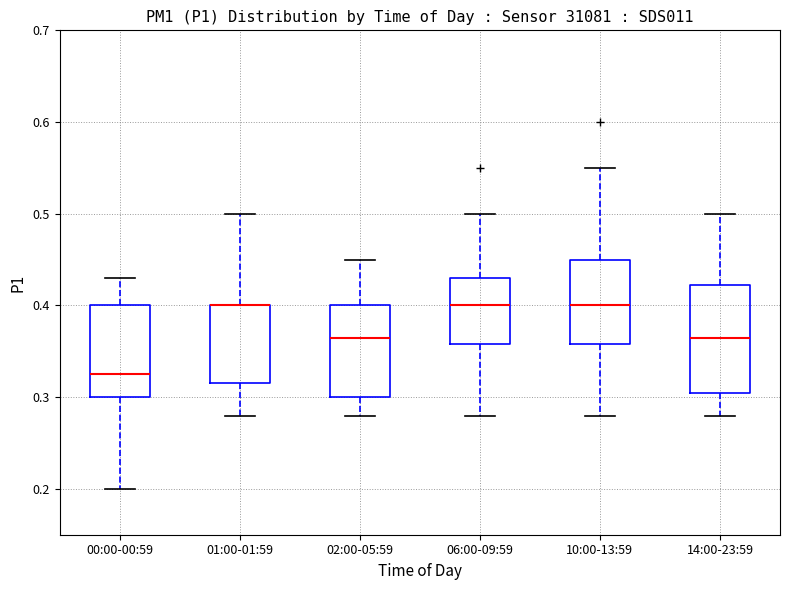

Reading left to right, read every box against the y-axis: the position of its median line, the range the box covers, and the ends of its whiskers. The values are not printed on the chart, so give them approximately, as read against the axis.

00:00-00:59: median 0.33, box 0.30 to 0.40, whiskers 0.20 to 0.43
01:00-01:59: median 0.40 (drawn on the box's upper edge), box 0.32 to 0.40, whiskers 0.28 to 0.50
02:00-05:59: median 0.37, box 0.30 to 0.40, whiskers 0.28 to 0.45
06:00-09:59: median 0.40, box 0.36 to 0.43, whiskers 0.28 to 0.50
10:00-13:59: median 0.40, box 0.36 to 0.45, whiskers 0.28 to 0.55
14:00-23:59: median 0.37, box 0.31 to 0.42, whiskers 0.28 to 0.50